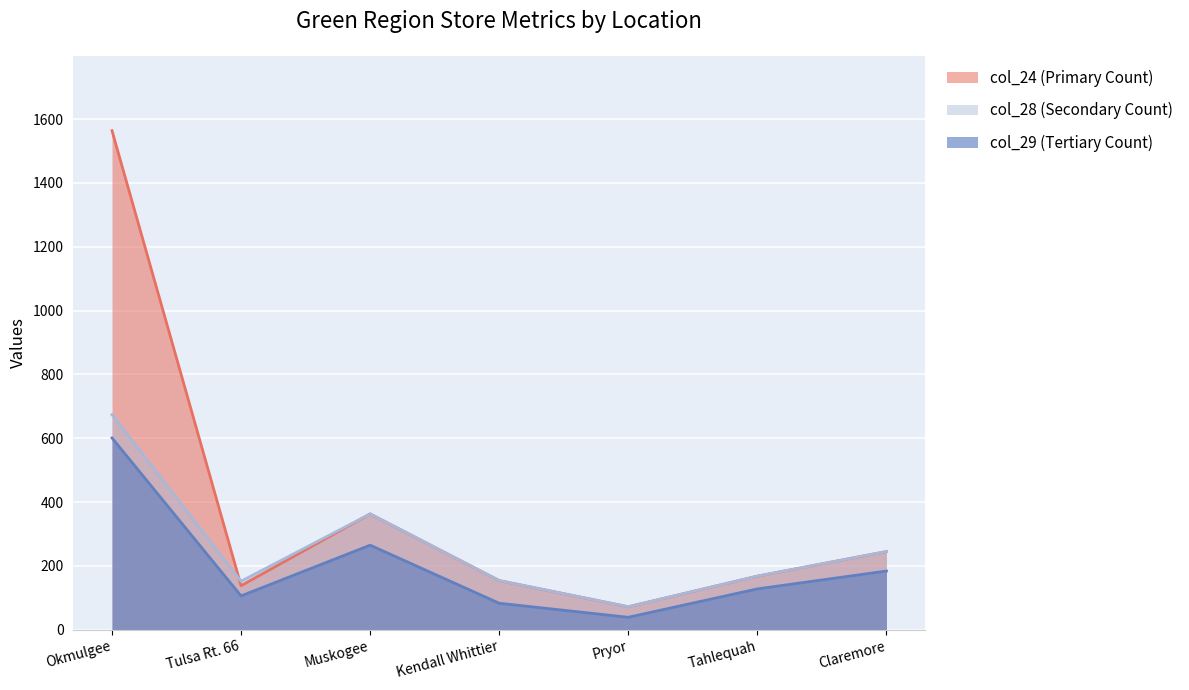

How many distinct data groups are displayed?

3